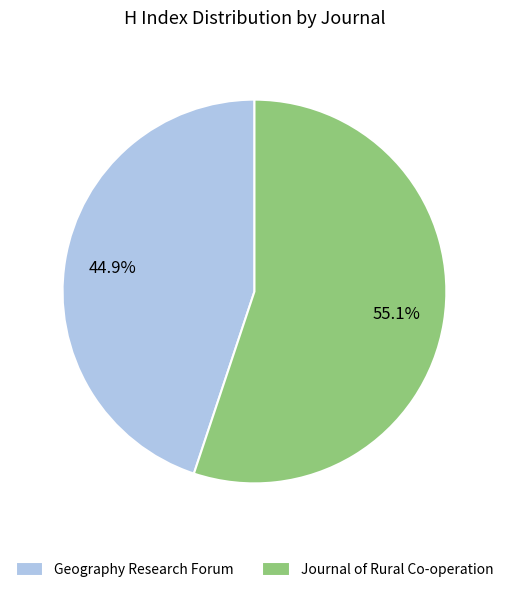

To the nearest percent, what portion does Geography Research Forum represent?

45%